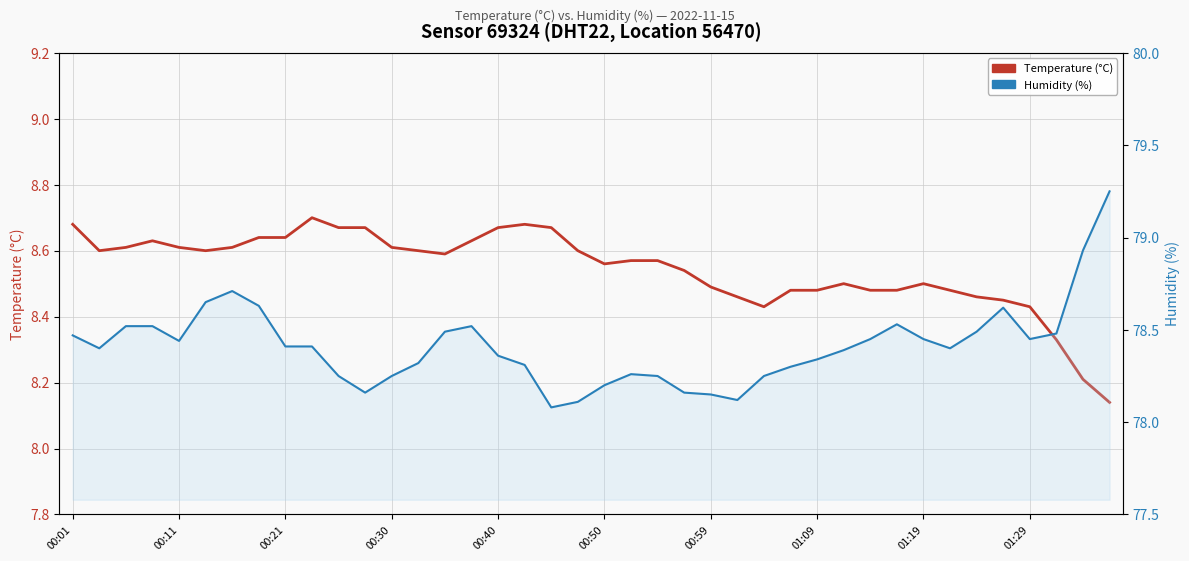

At which category does the chart reach its minimum across all series?

39